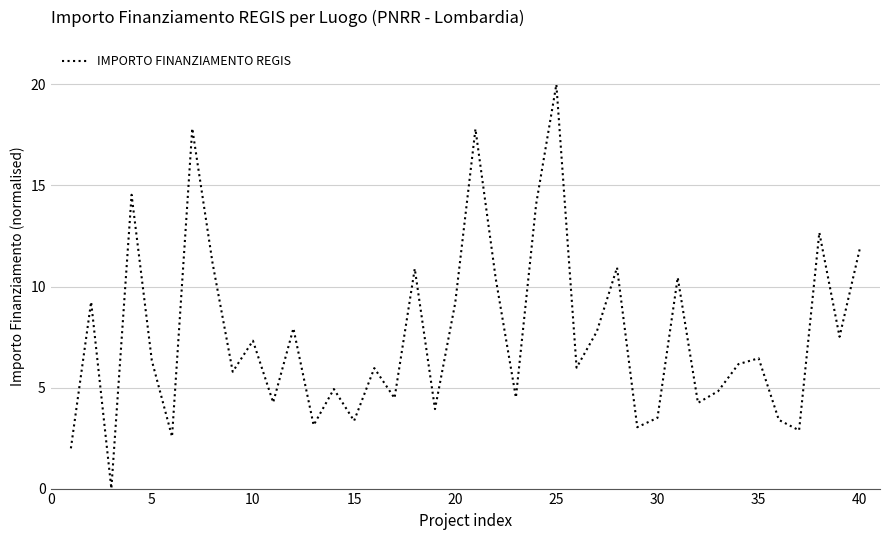

Does the chart have visible grid lines?

Yes